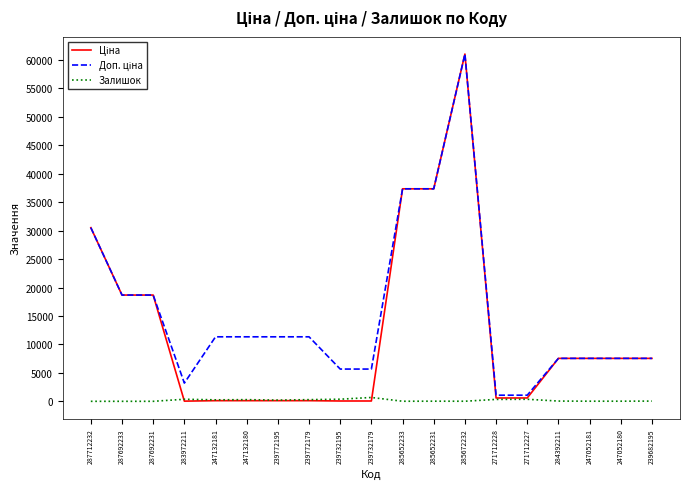

What is the total value across all series at 287692231?

37343.0